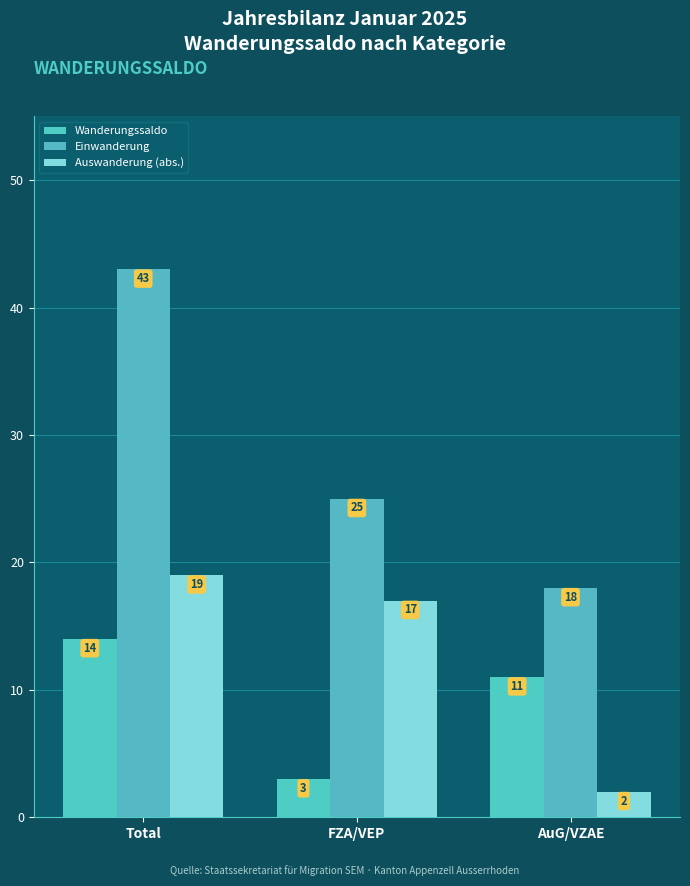

What are all the series names shown in the legend?

Wanderungssaldo, Einwanderung, Auswanderung (abs.)